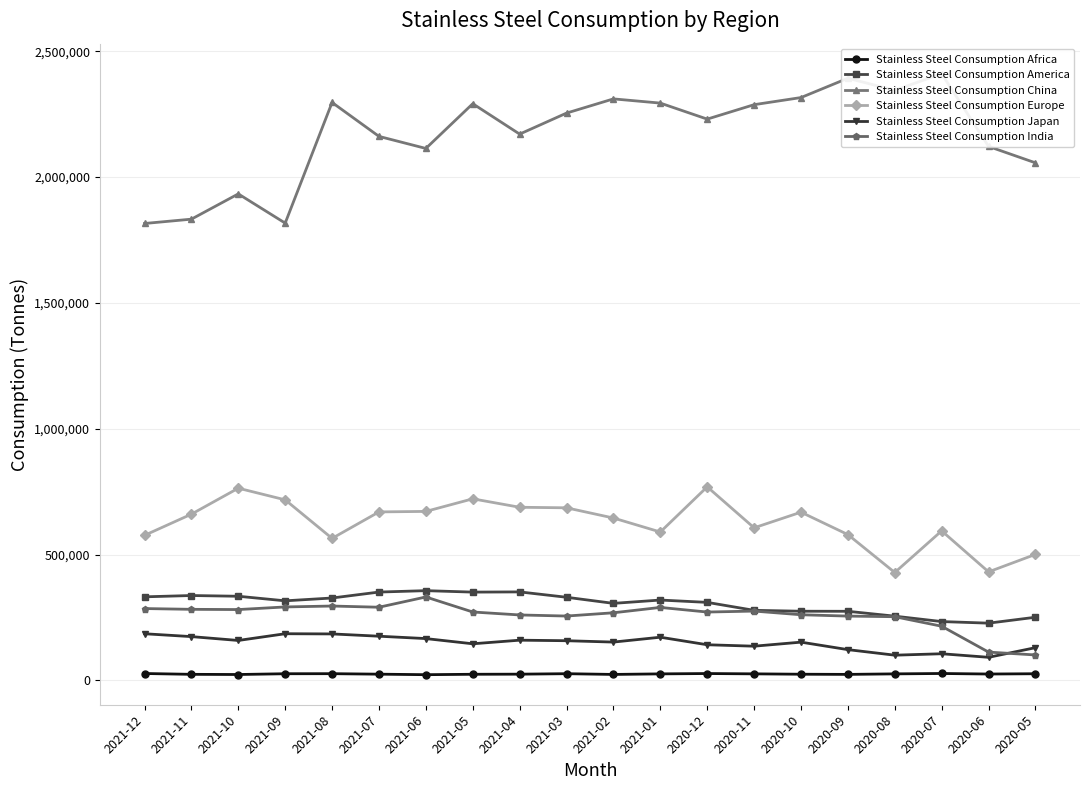

What is the label of the 14th point from the left?

2020-11